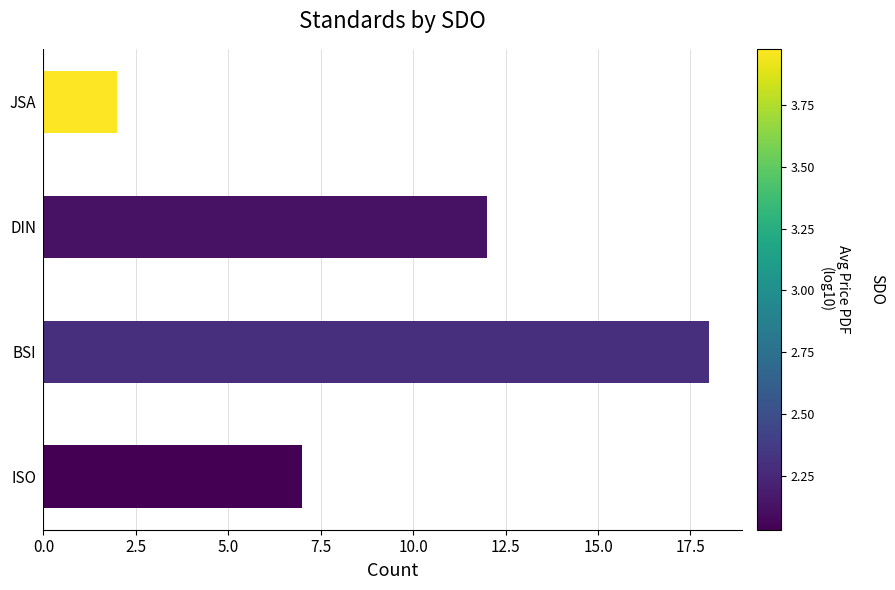

Count the values in the range 7 to 18.

3